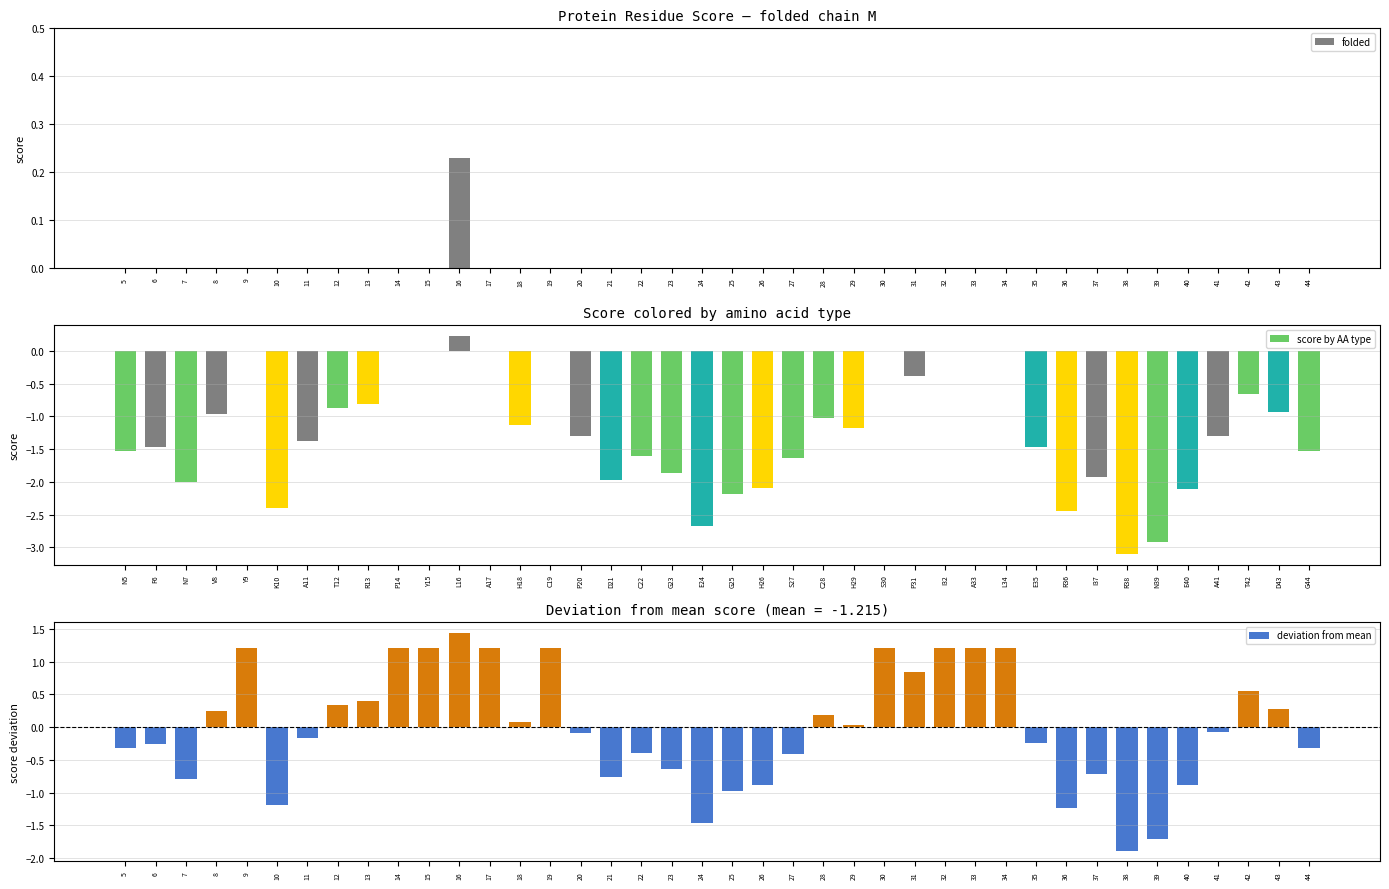

Does the chart contain any negative values?

Yes